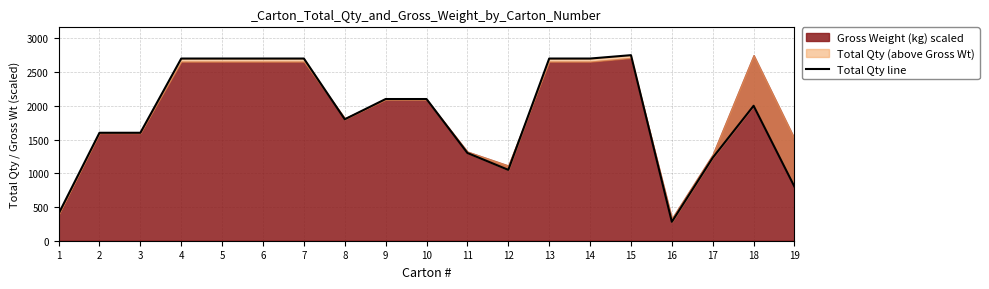

Reading right to left, what are all the values shown in this chart?

19=800	18=2000	17=1230	16=280	15=2750	14=2700	13=2700	12=1050	11=1300	10=2100	9=2100	8=1800	7=2700	6=2700	5=2700	4=2700	3=1600	2=1600	1=400